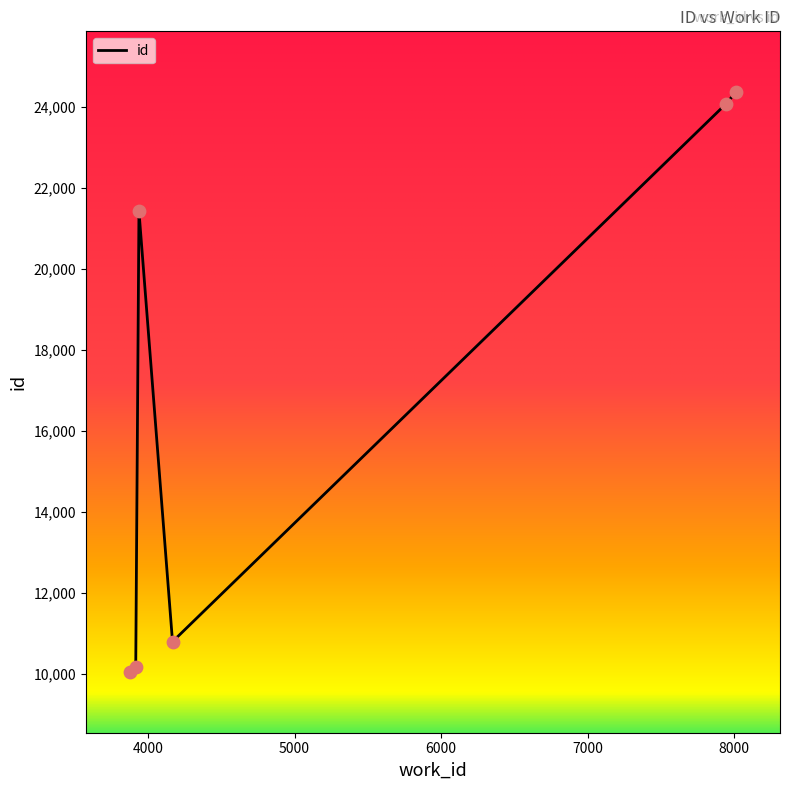

What is the minimum value shown in the chart?

10044